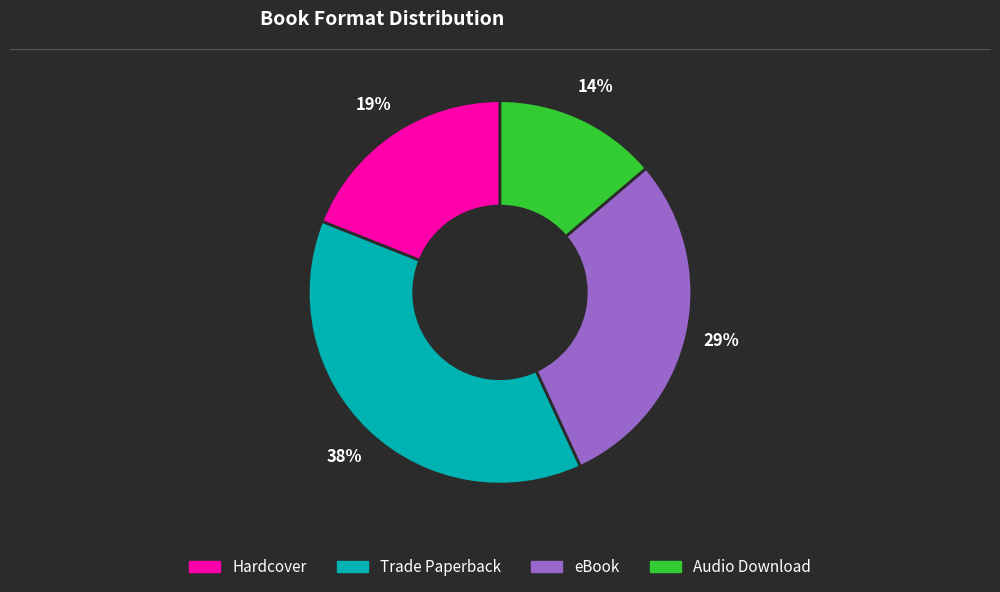

What is the largest slice in the pie chart?

Trade Paperback